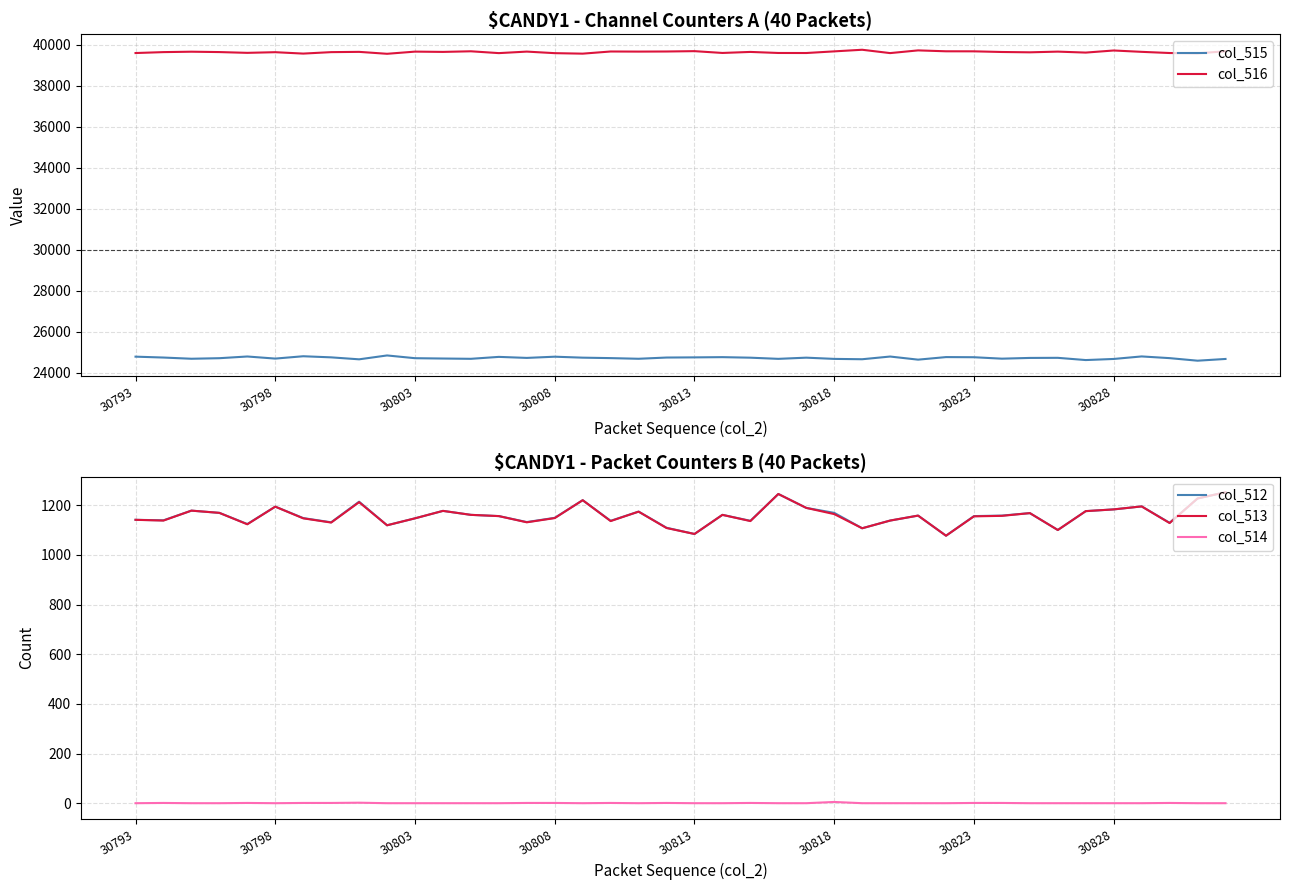

What is the difference between the maximum and minimum values in the col_516 series?

197